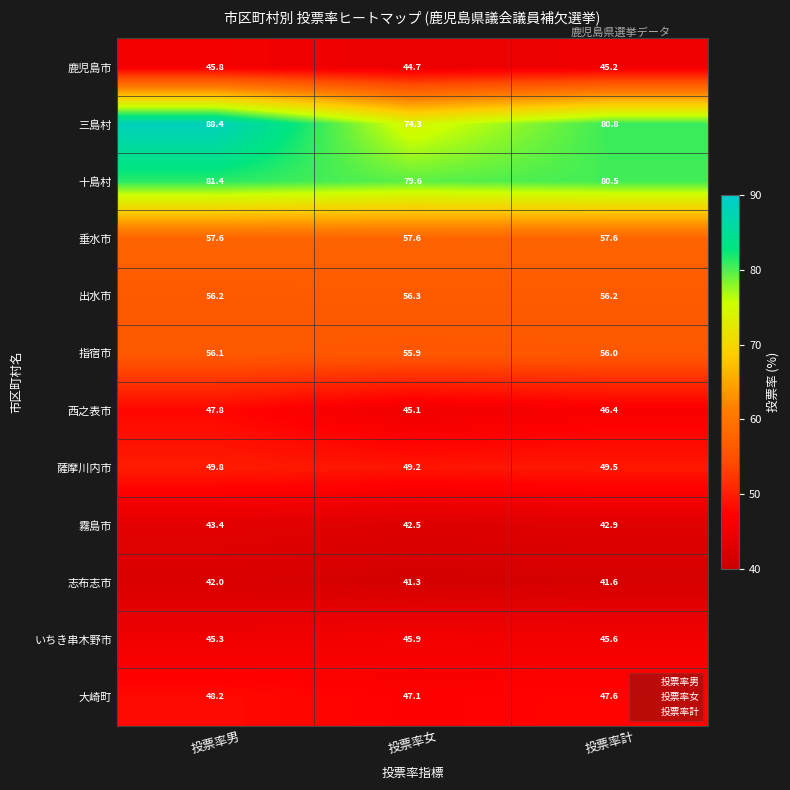

What is the greatest value displayed?

88.4